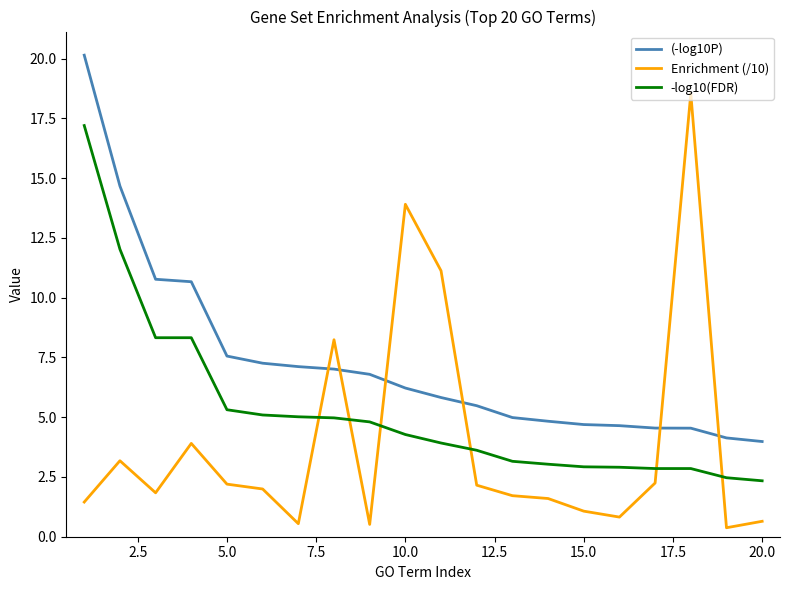

What is the greatest value displayed?

20.1